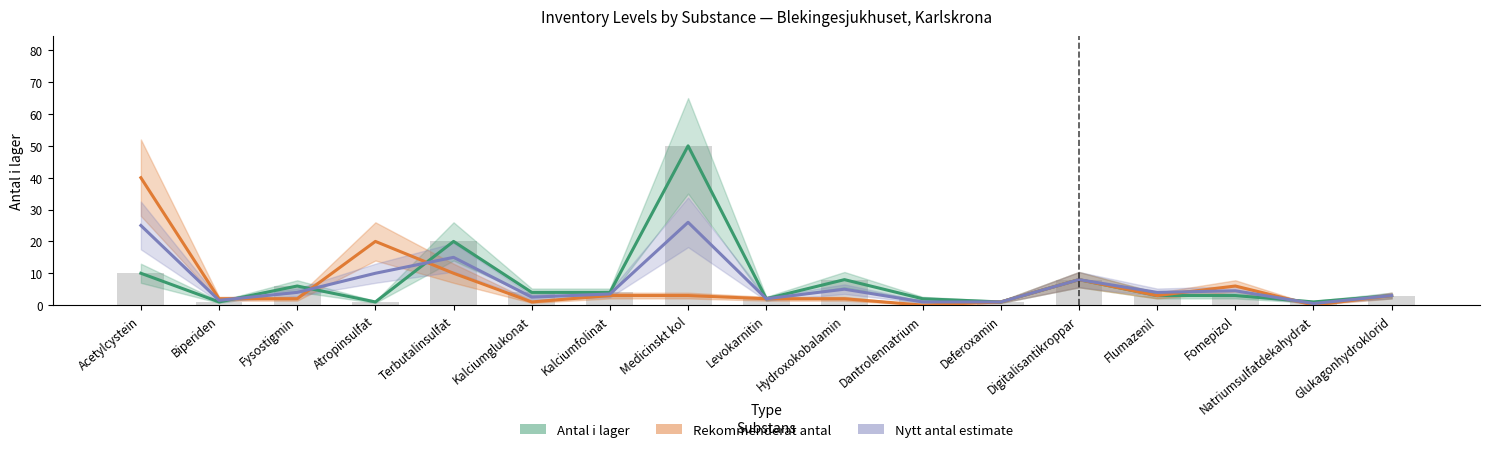

Between Levokarnitin and Atropinsulfat, which is larger?

Levokarnitin